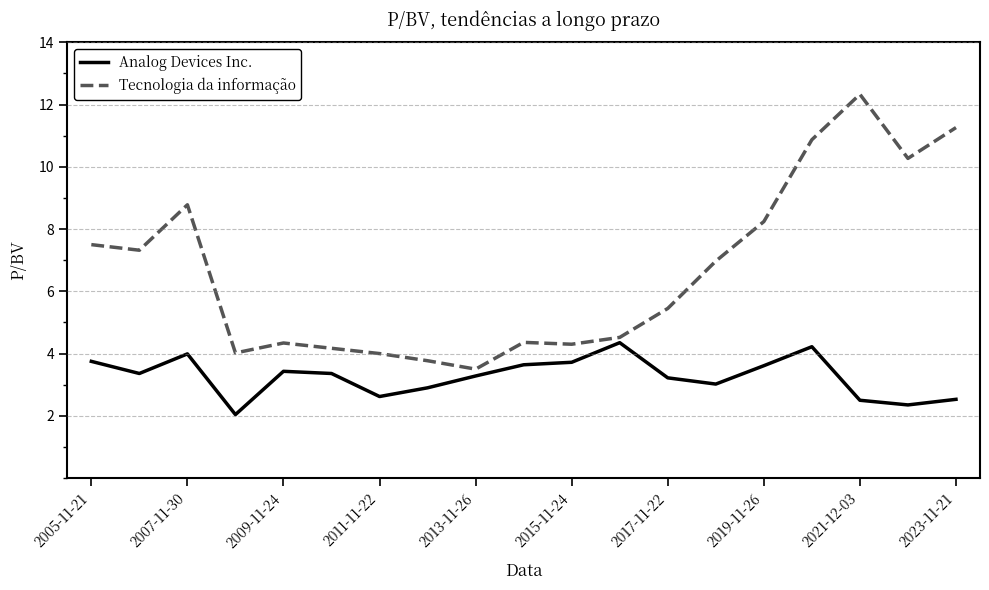

True or false: Tecnologia da informação has more than 1 interior local peaks.

True